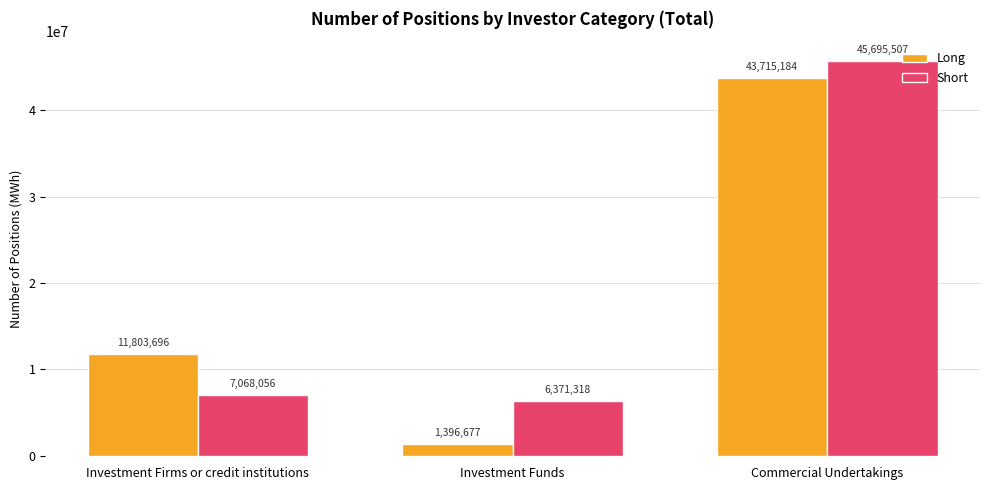

What is the difference between the maximum and minimum values in the Short series?

39324189